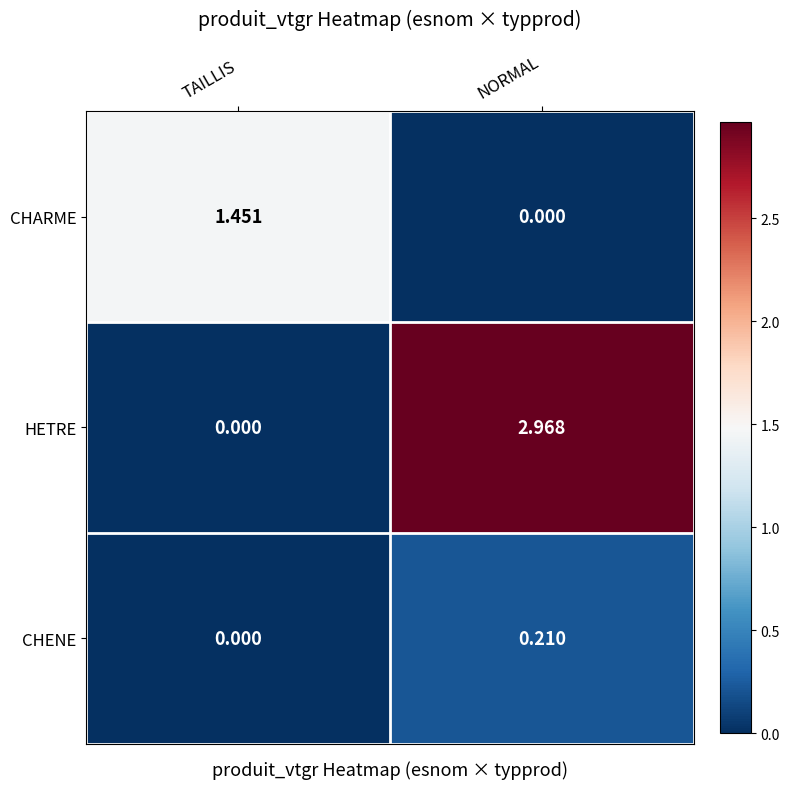

Which category has the highest value in the HETRE series?

NORMAL